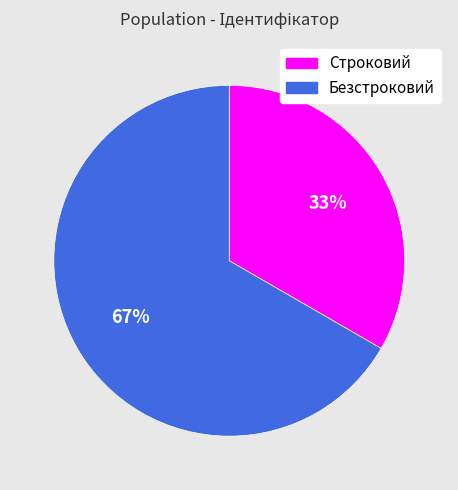

Combined, do Строковий and Безстроковий account for over 50%?

Yes